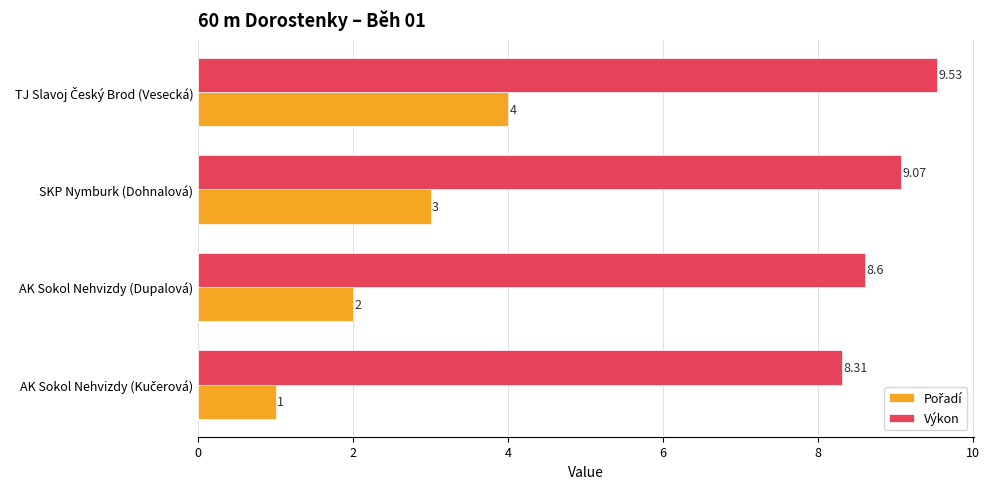

At how many categories does at least one series exceed 2?

4